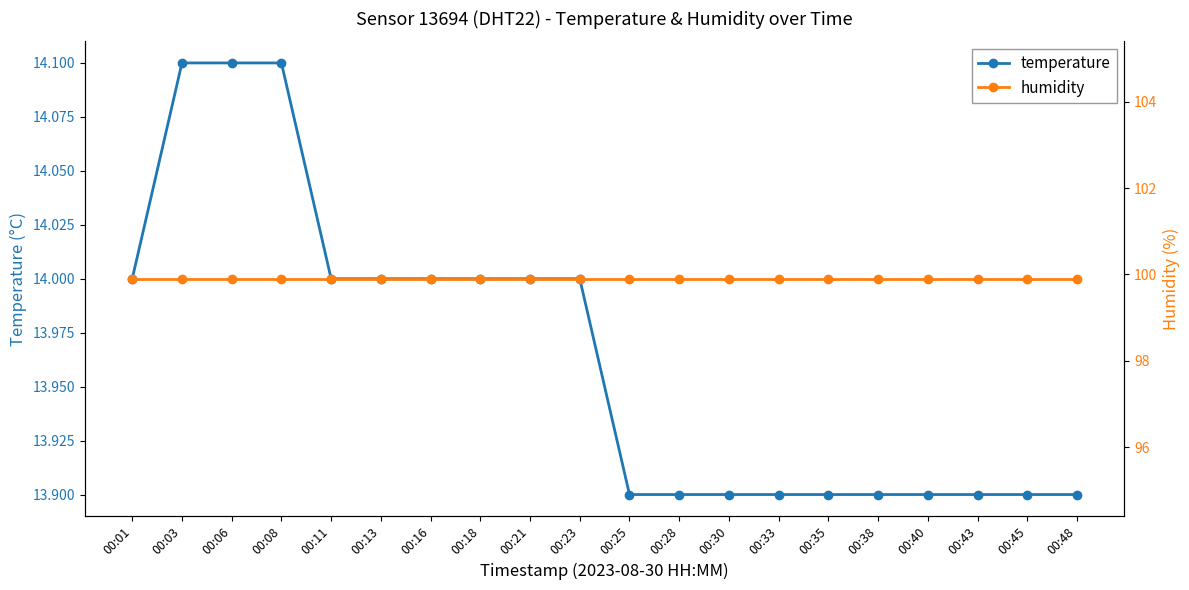

What is the average value of the temperature series?

14.0